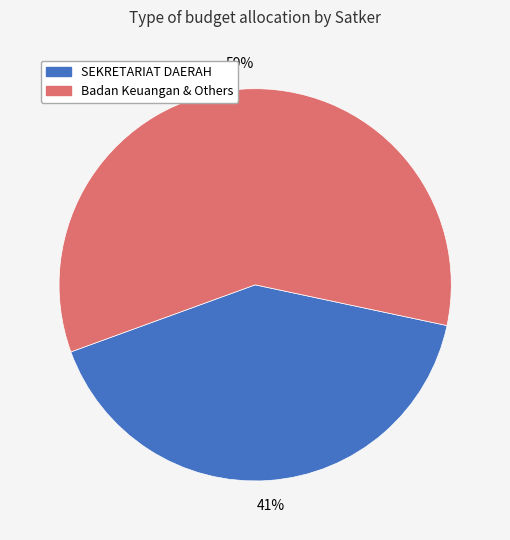

To the nearest percent, what is the difference between the largest and smallest slice percentages?

18%